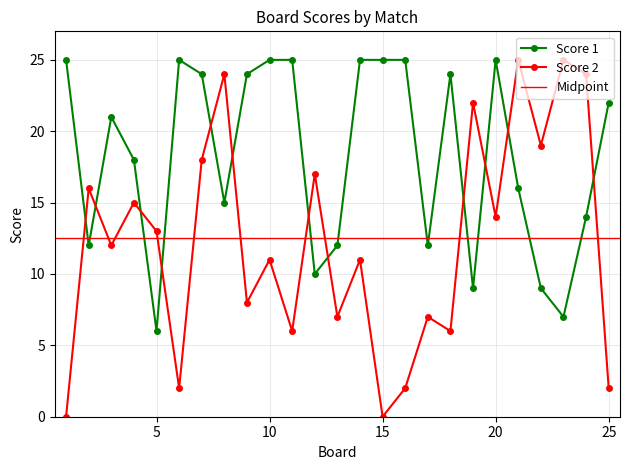

What is the difference between the second highest and minimum values in the Score 1 series?

19